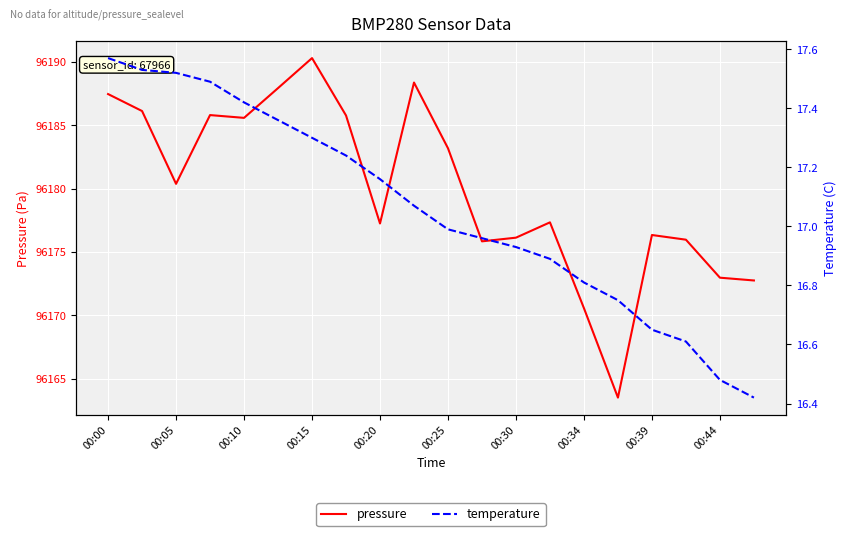

Reading right to left, transcribe all the data shown in this chart.

pressure: 96172.8	96173.0	96176.0	96176.3	96163.5	96170.6	96177.3	96176.1	96175.8	96183.2	96188.4	96177.2	96185.8	96190.3	96187.9	96185.6	96185.8	96180.4	96186.1	96187.5
temperature: 16.4	16.5	16.6	16.6	16.8	16.8	16.9	16.9	17.0	17.0	17.1	17.2	17.2	17.3	17.4	17.4	17.5	17.5	17.5	17.6